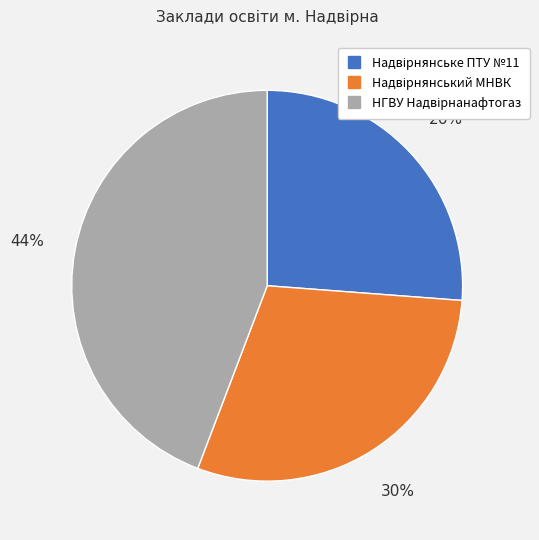

Count the number of slices in the pie.

3